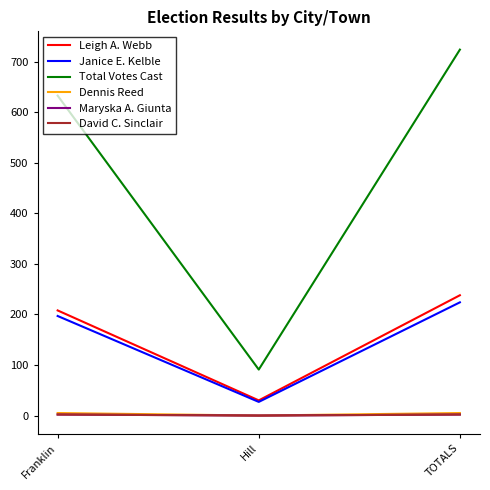

Is this an area chart (filled region under the line)?

No